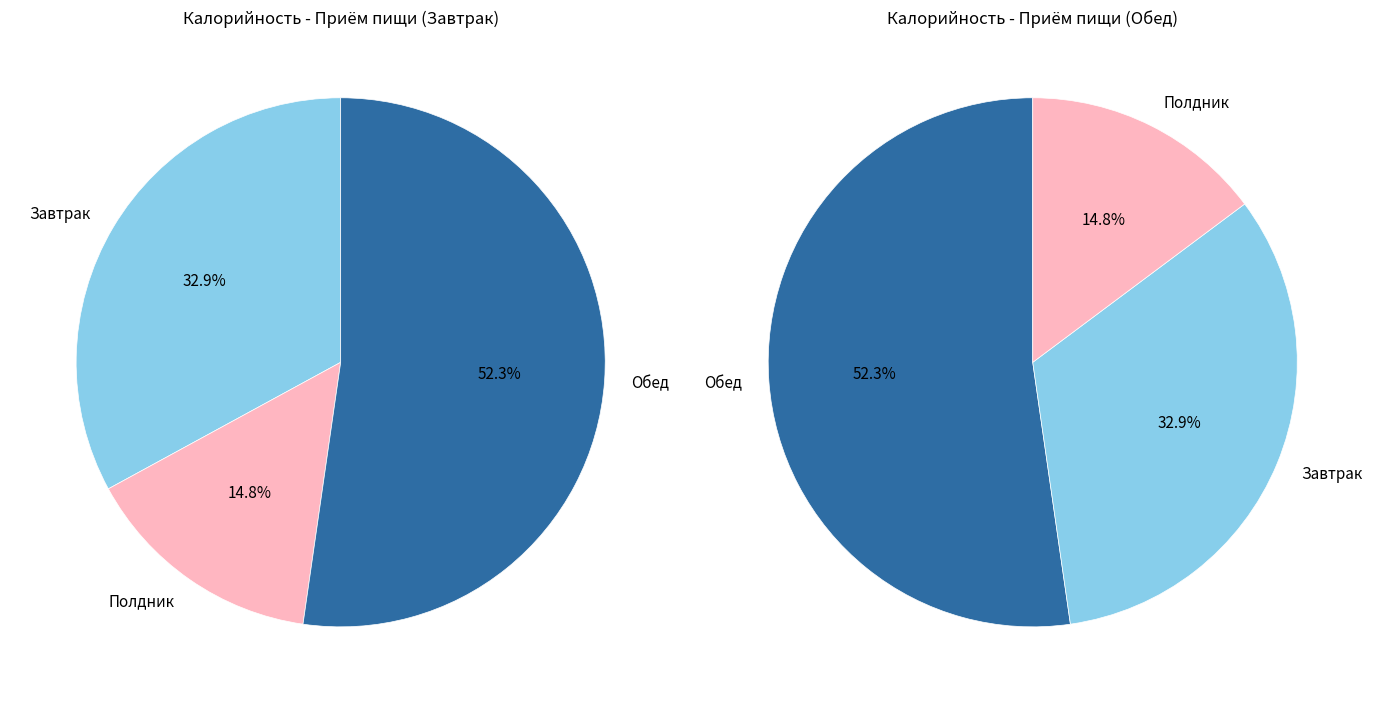

To the nearest percent, what is the combined percentage of Завтрак and Обед?

85%